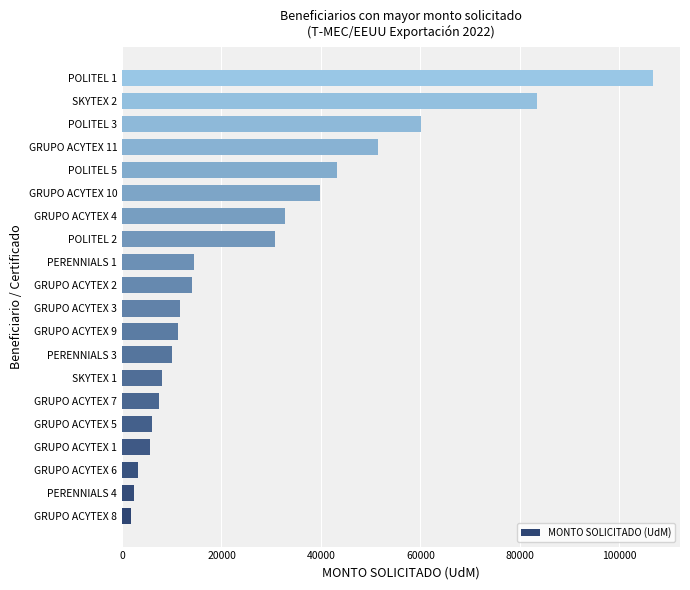

How many data points does each series have?

20